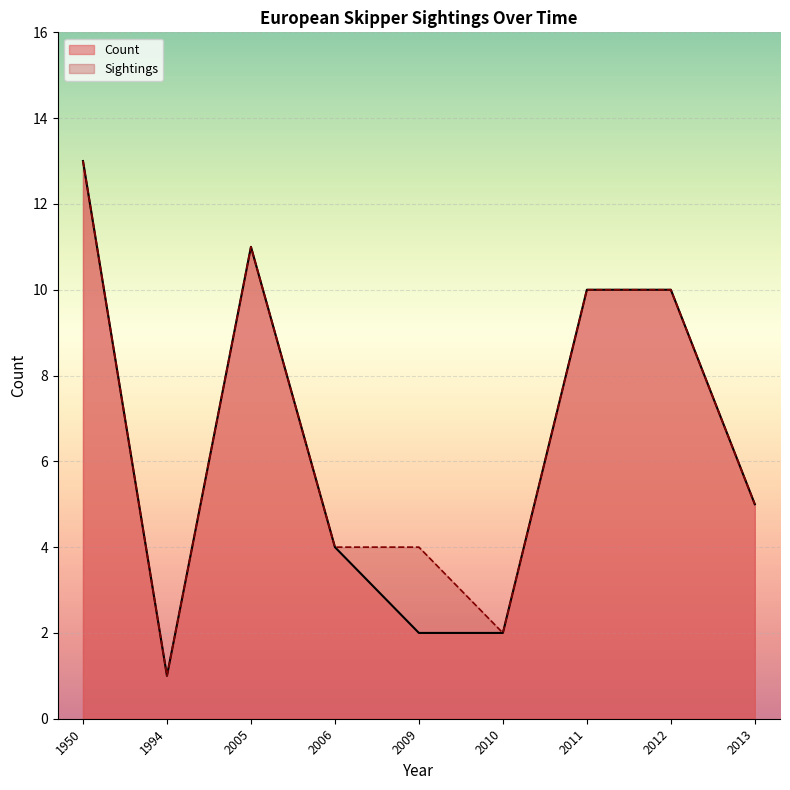

At which label is Count closest to 7?

2013